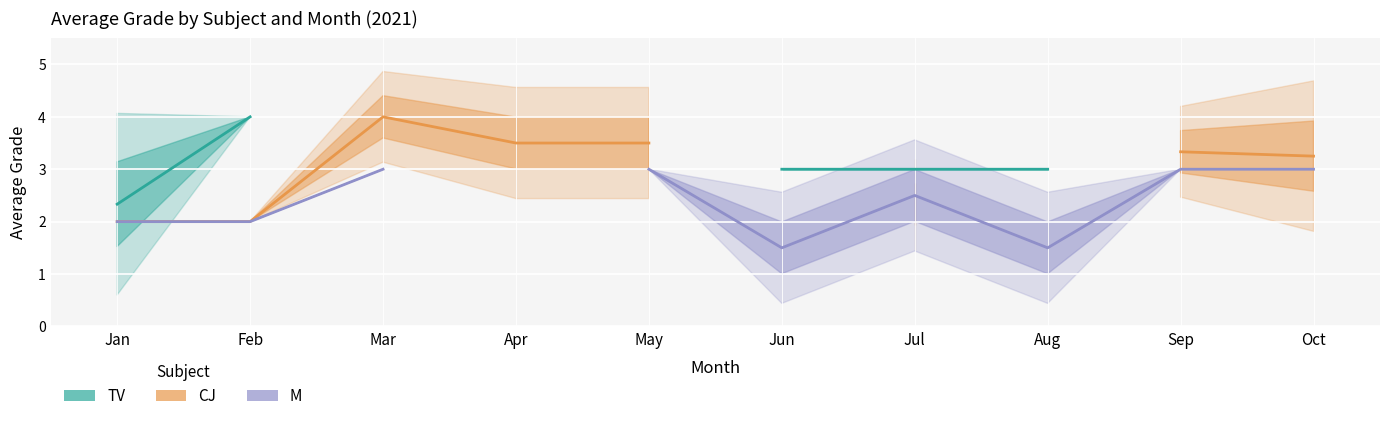

What is the value of the M point at the 5th from the left?

3.0